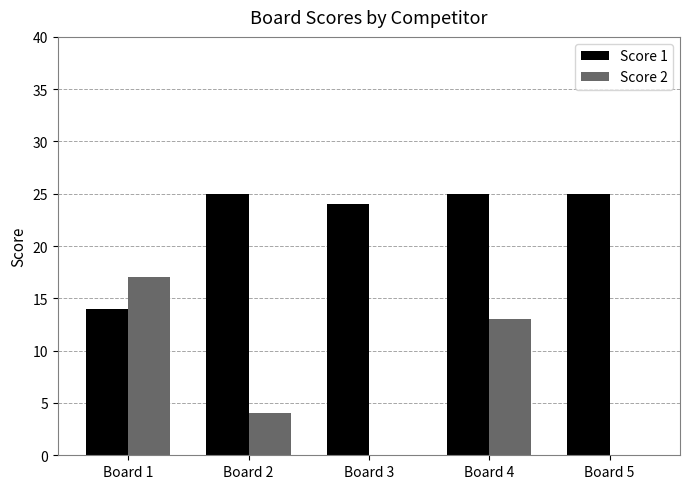

Reading left to right, extract all data points from this chart.

Score 1: 14	25	24	25	25
Score 2: 17	4	0	13	0